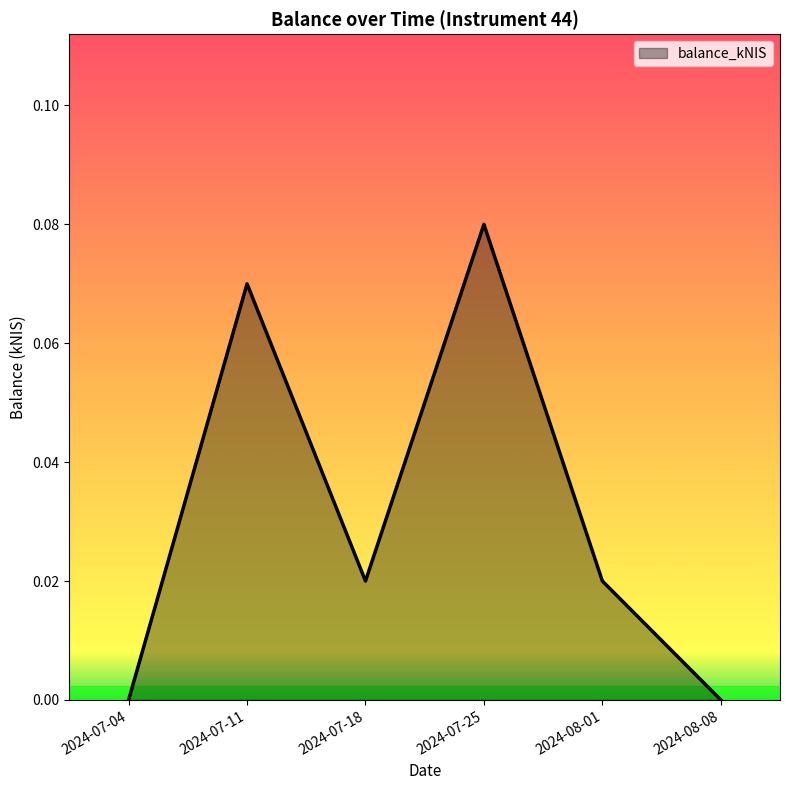

True or false: the data has more than 2 interior local peaks.

False